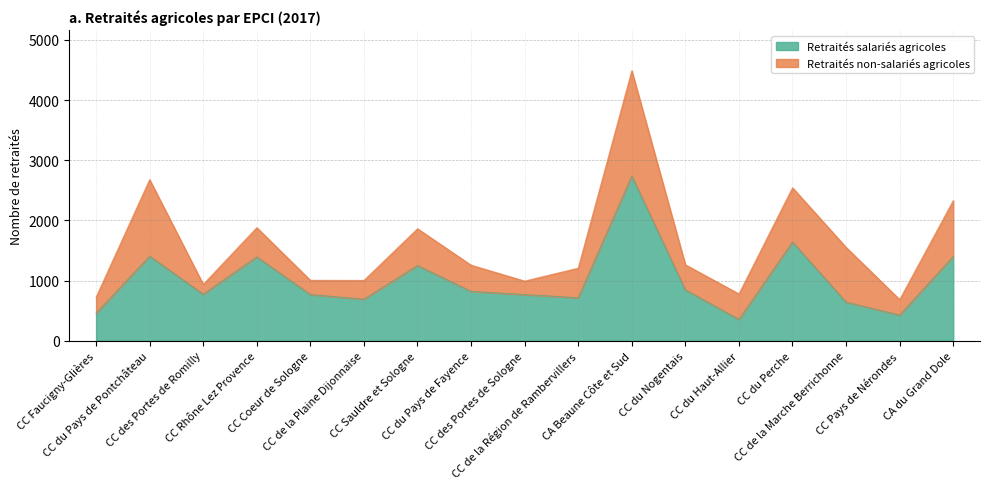

What position from the left is CC du Nogentais?

12